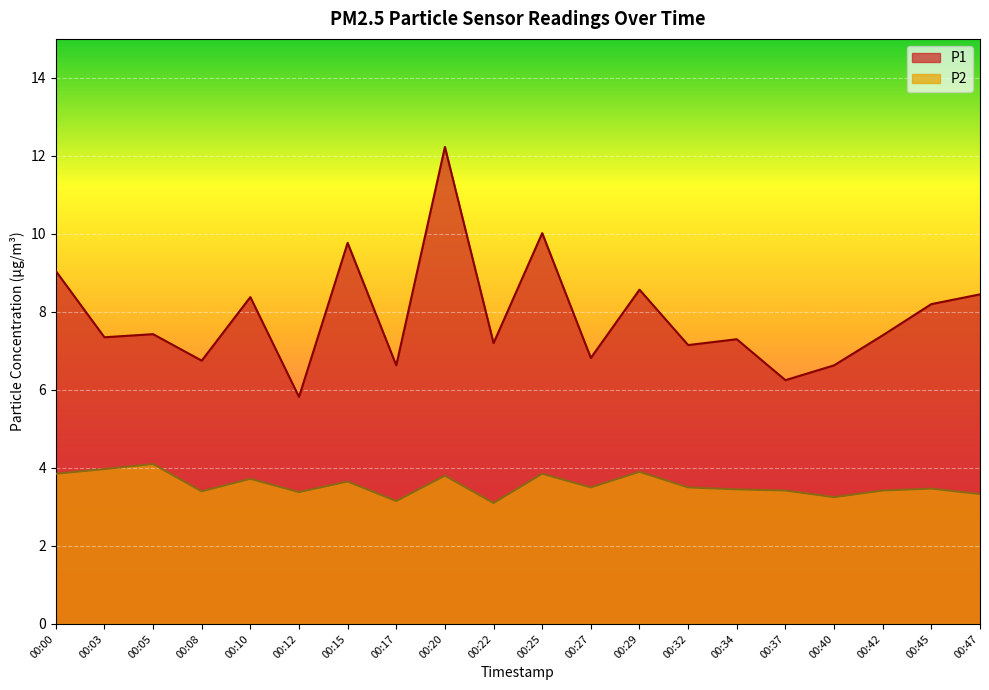

Between 00:12 and 00:29, which series saw the biggest shift?

P1